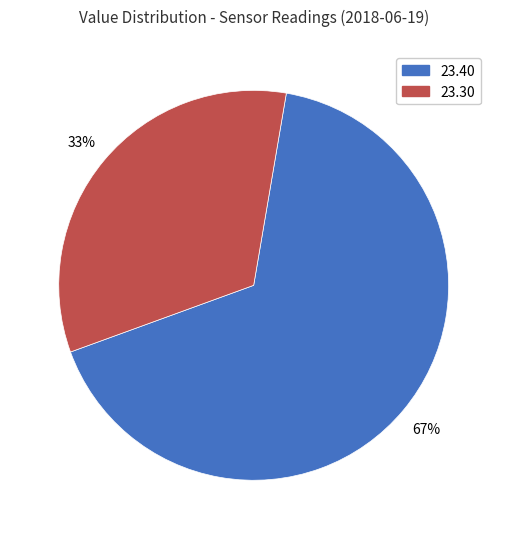

Does any single category account for the majority?

Yes